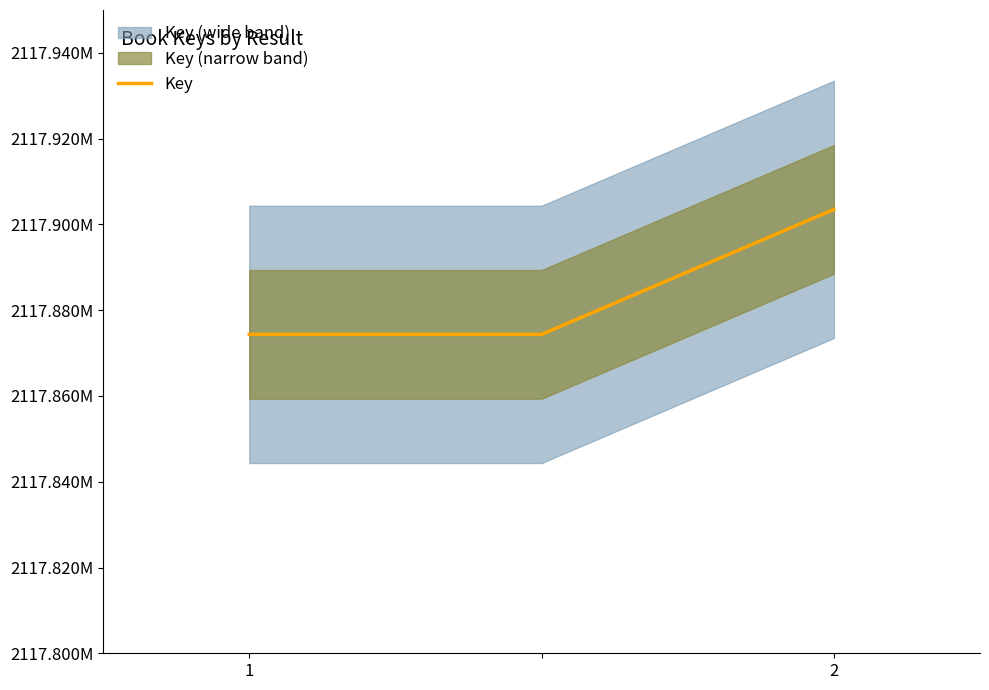

What is the difference between the maximum and minimum values?

29141